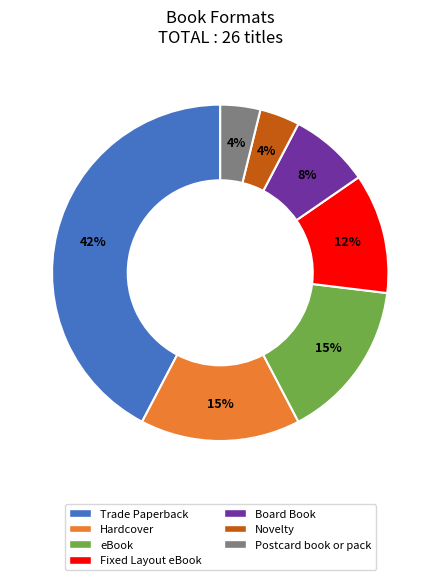

How many slices are in this pie chart?

7